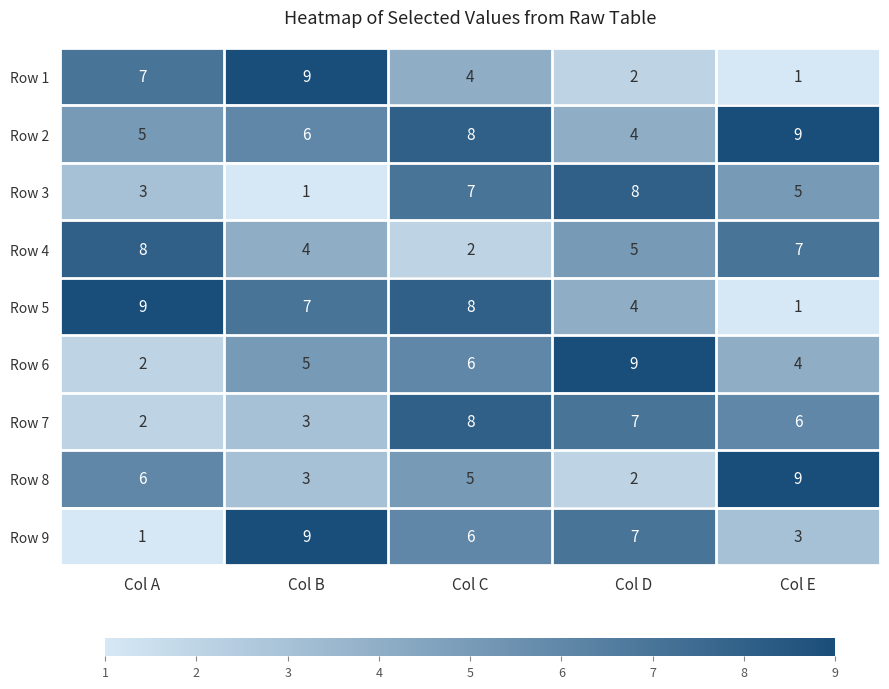

How many Row 7 values are between 3 and 7?

3